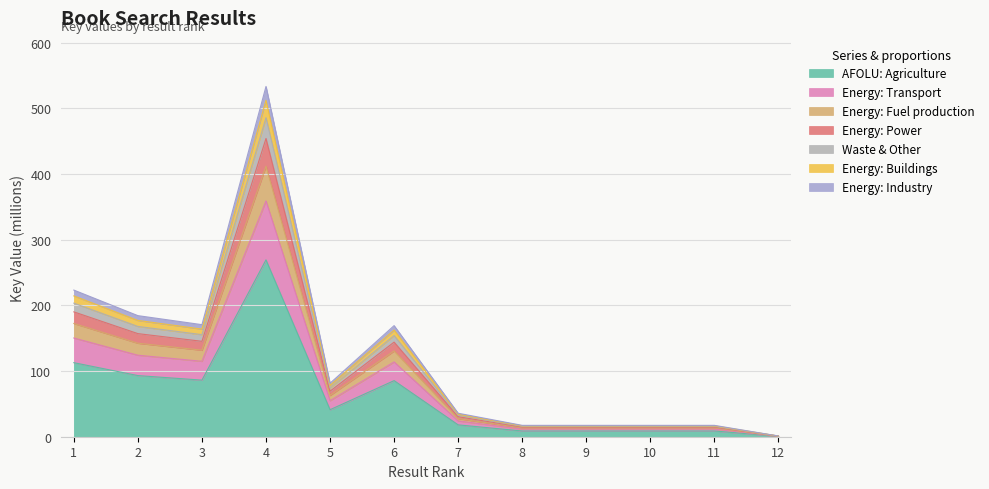

How many data points does each series have?

12